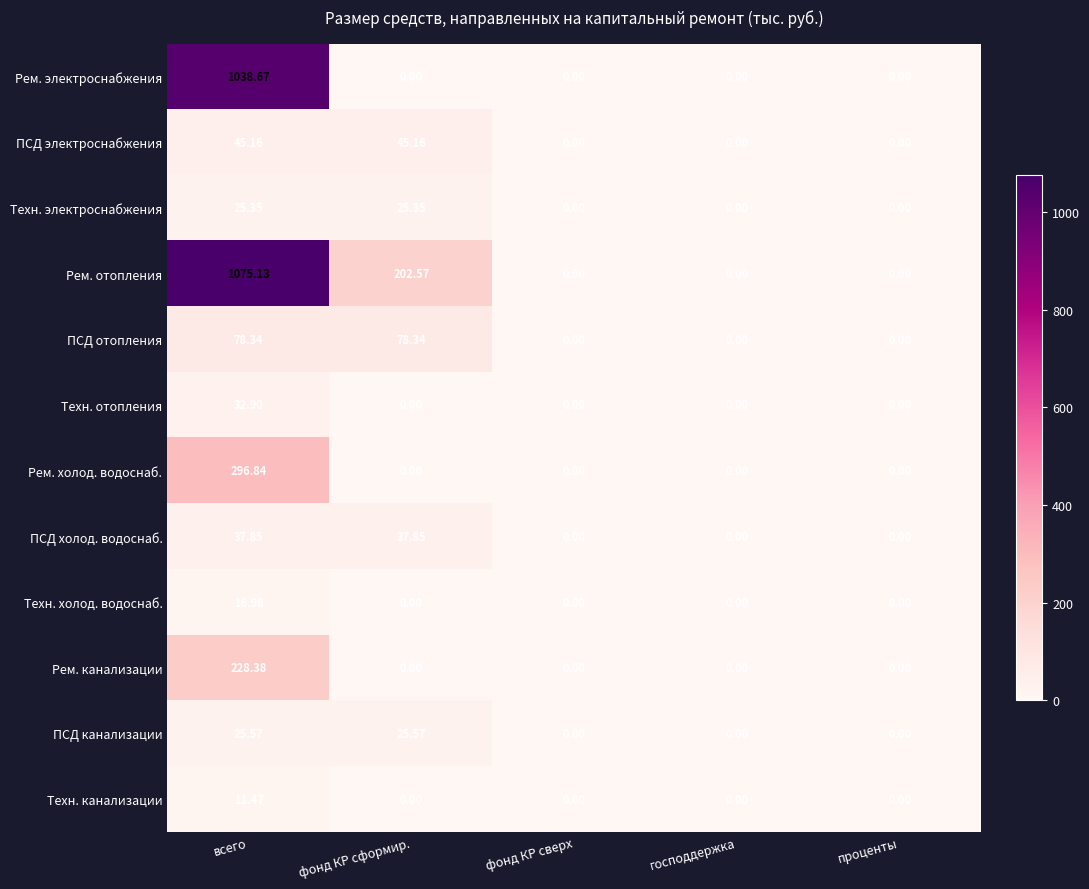

Which series has the widest spread of values?

Рем. отопления